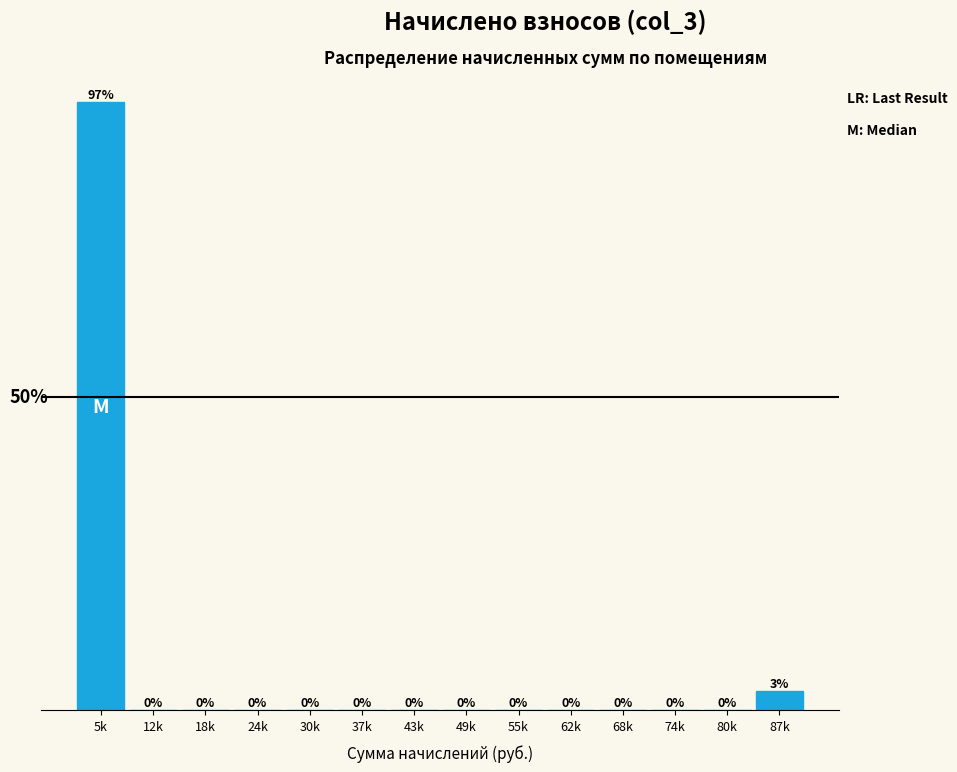

Where is the data nearest to the value 48?

87k